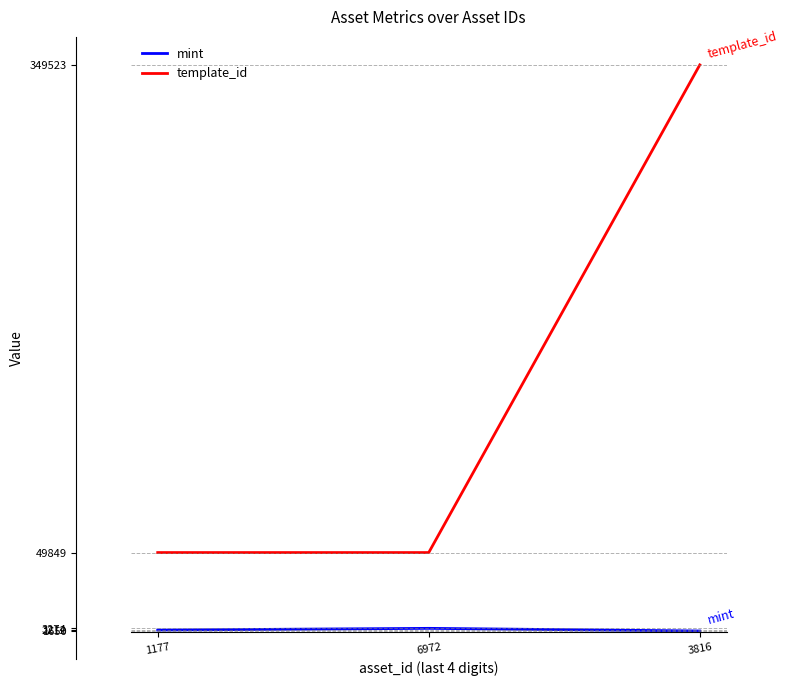

At 1177, list the series in order from smallest to largest.

mint, template_id